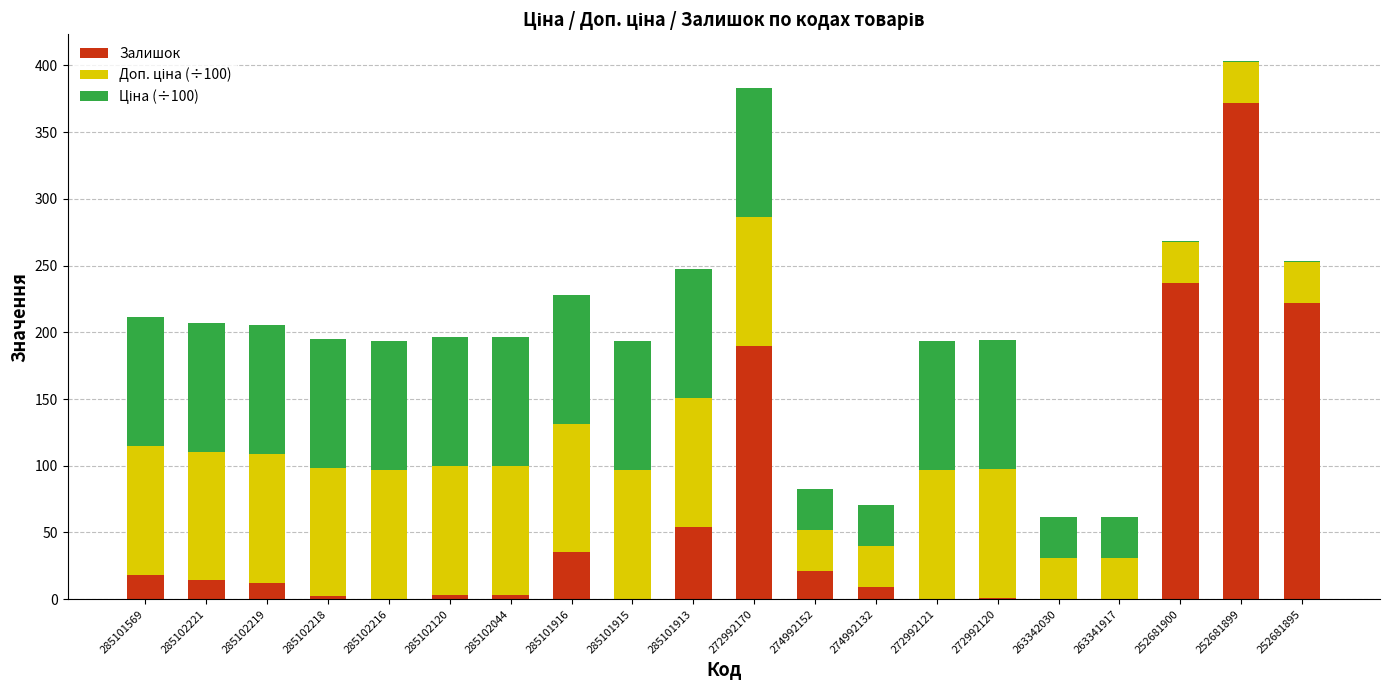

What is the total value across all series at 285102219?

205.3